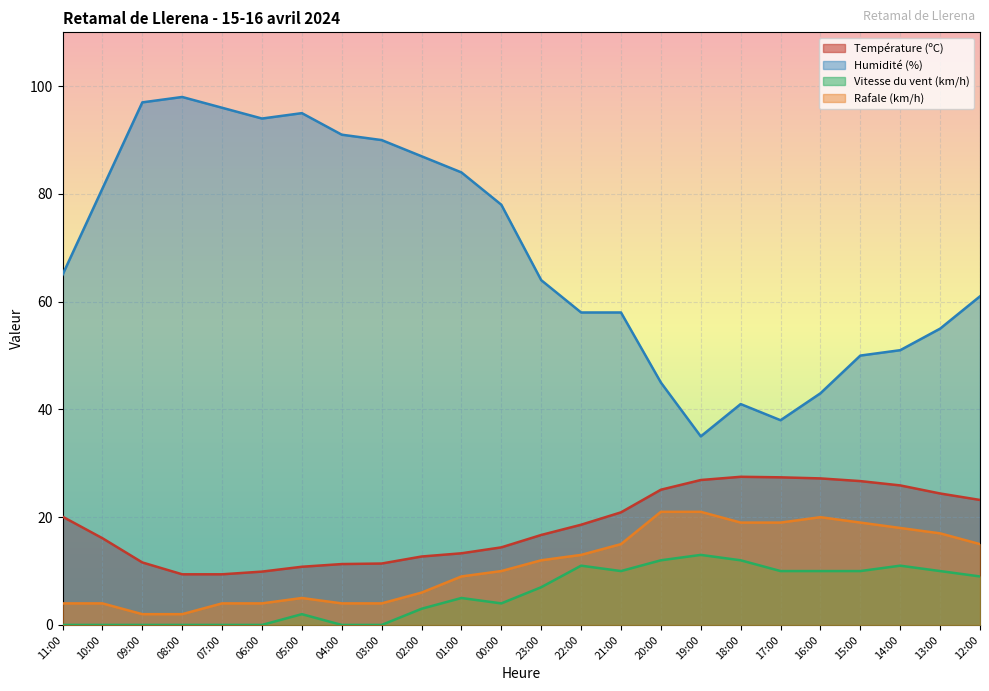

True or false: Vitesse du vent (km/h) and Température (ºC) cross at least once.

False